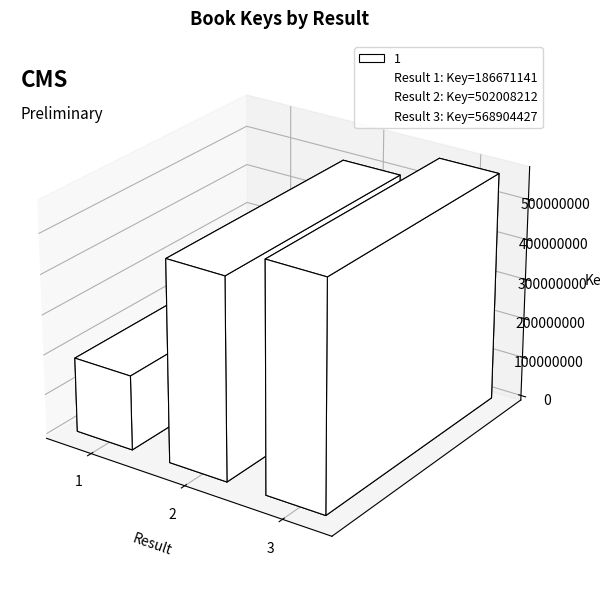

Count the values in the range 186671141 to 568904427.

3